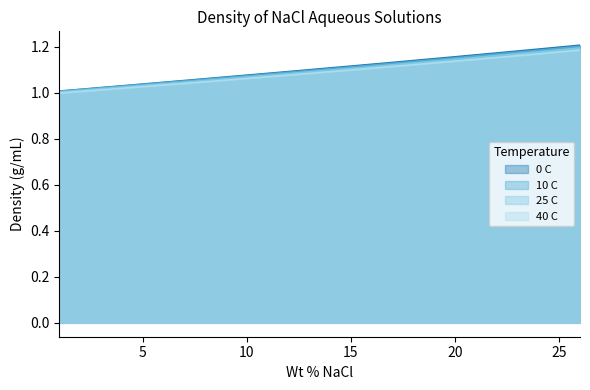

What is the total value across all series at 4?

4.1